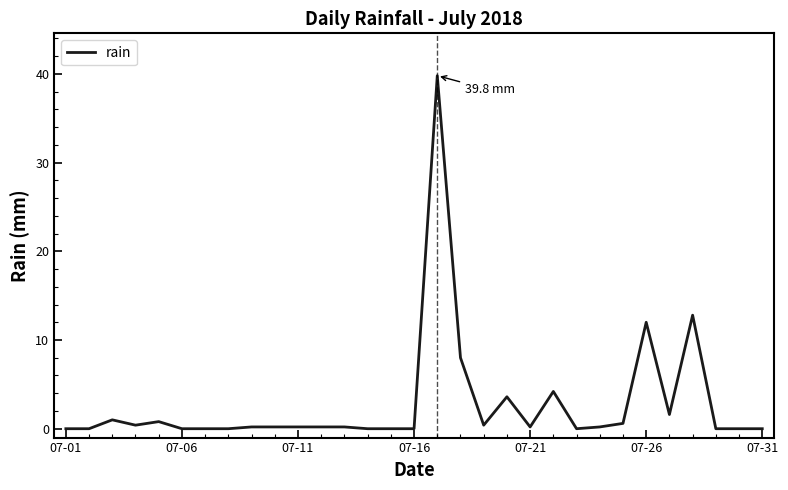

What is the greatest value displayed?

39.8